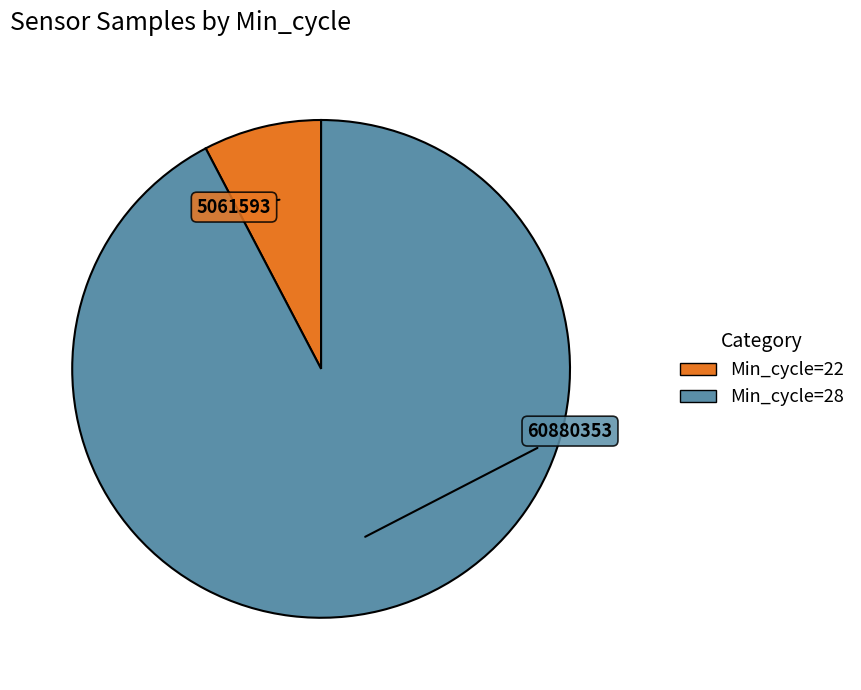

Is there any slice that represents more than half of the pie?

Yes